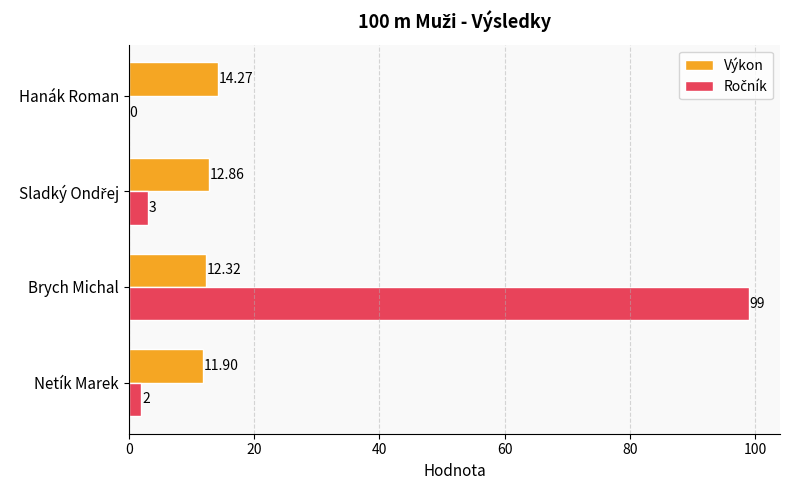

Which category has the highest value in the Výkon series?

Hanák Roman